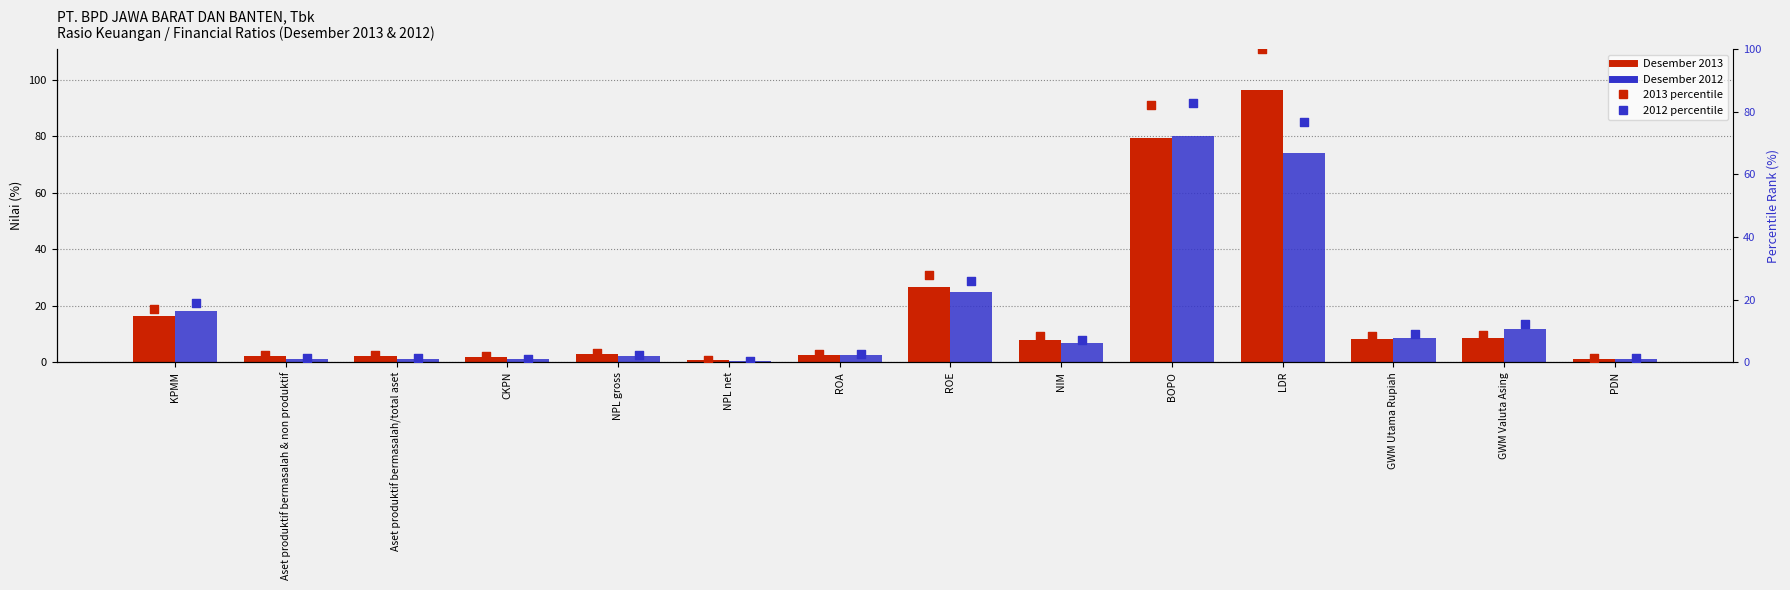

At which category is the sum across all series the highest?

LDR